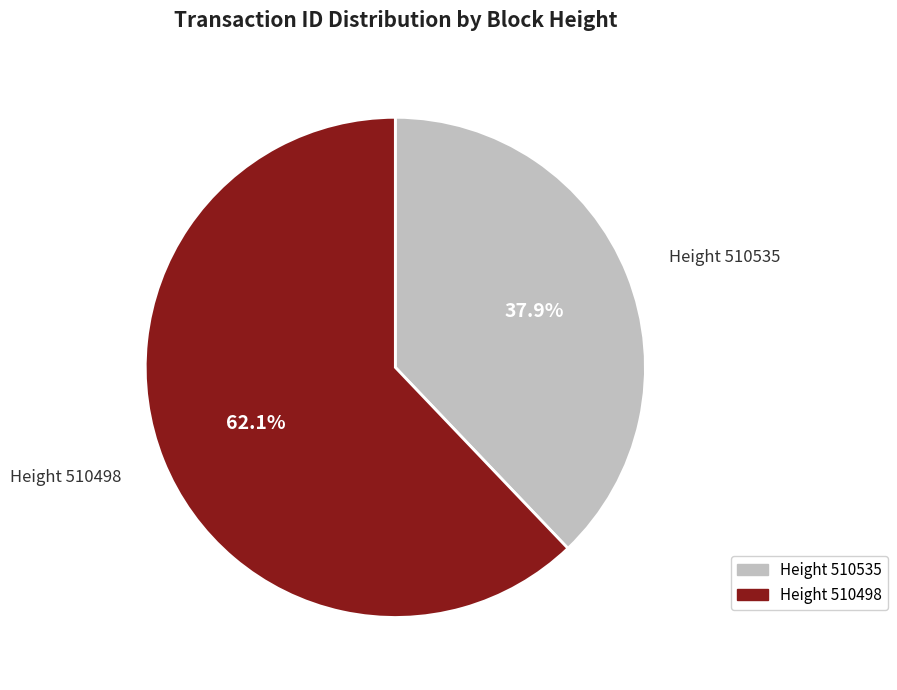

Between Height 510535 and Height 510498, which is larger?

Height 510498